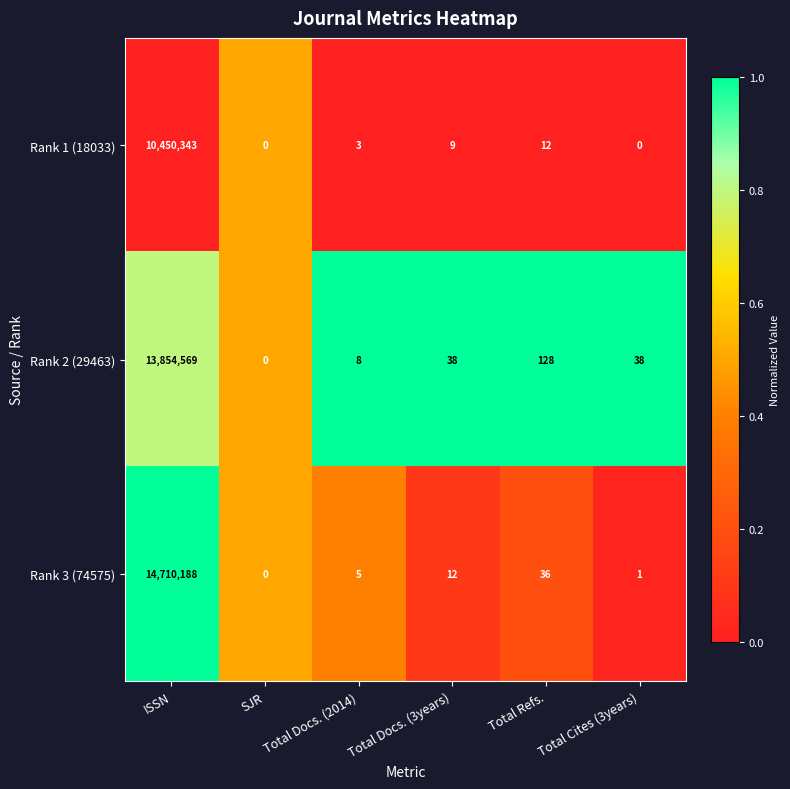

What is the sum of all Rank 3 (74575) values?

14710242